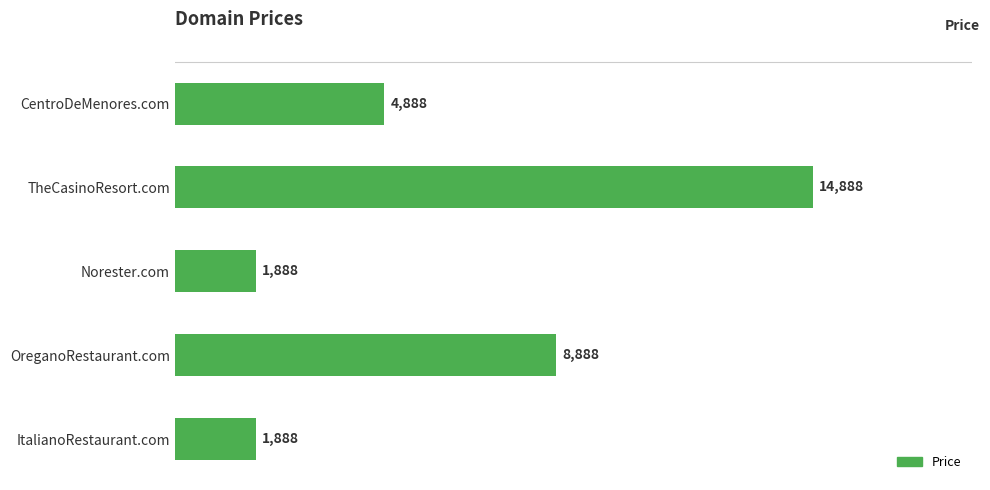

What is the value of the 4th bar from the top?

8888